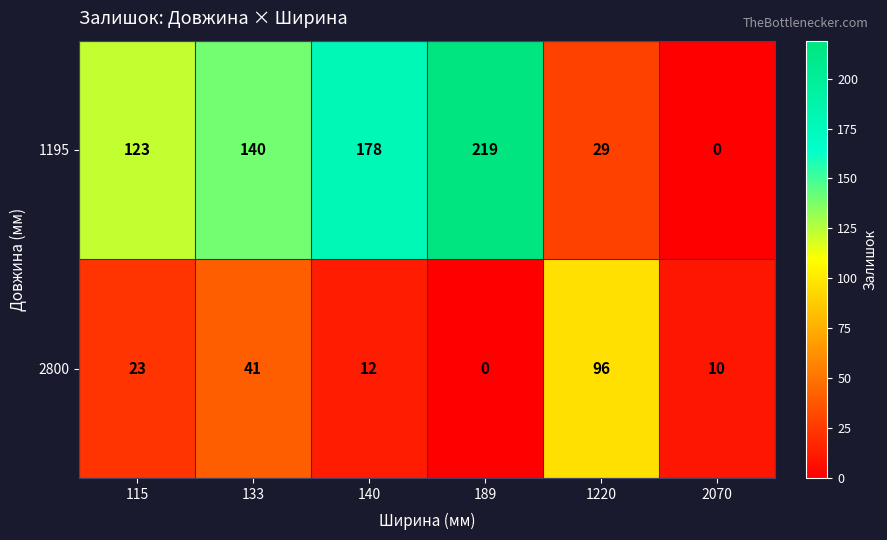

True or false: 1195 has a value of 40 at 1220.

False